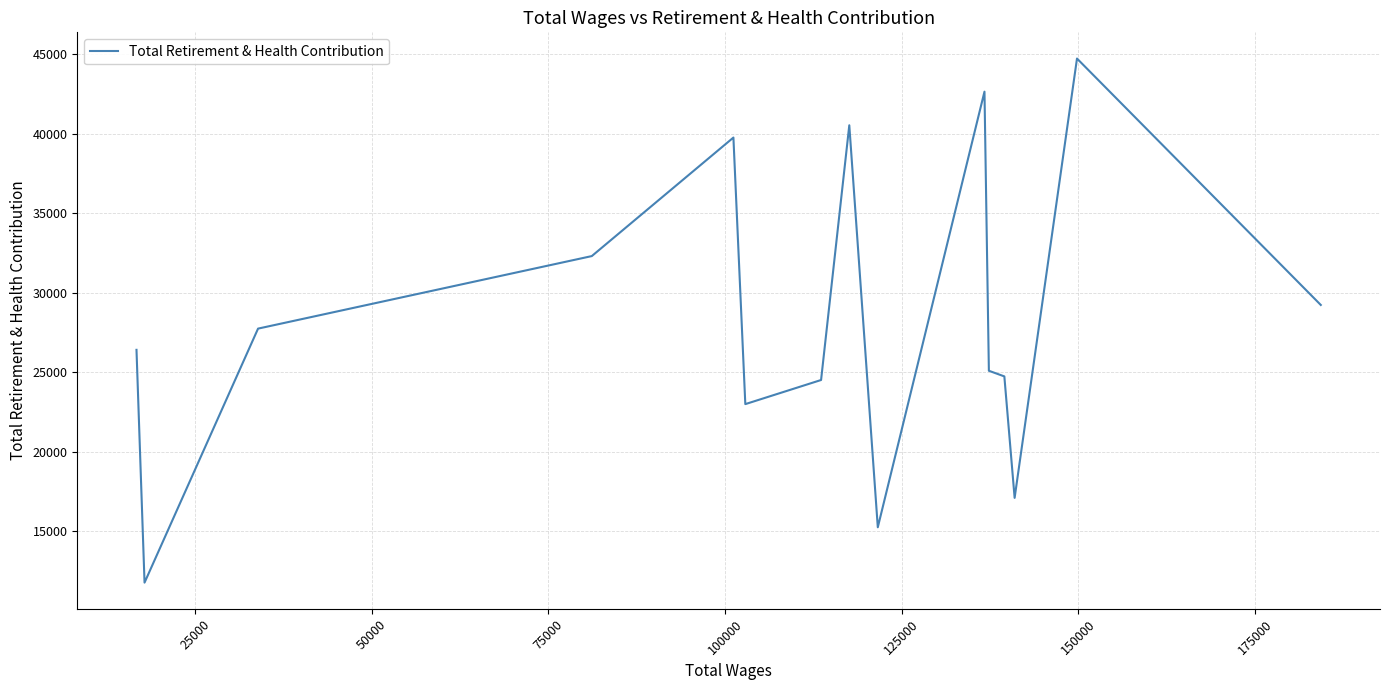

Does the chart display data point markers on the line(s)?

No